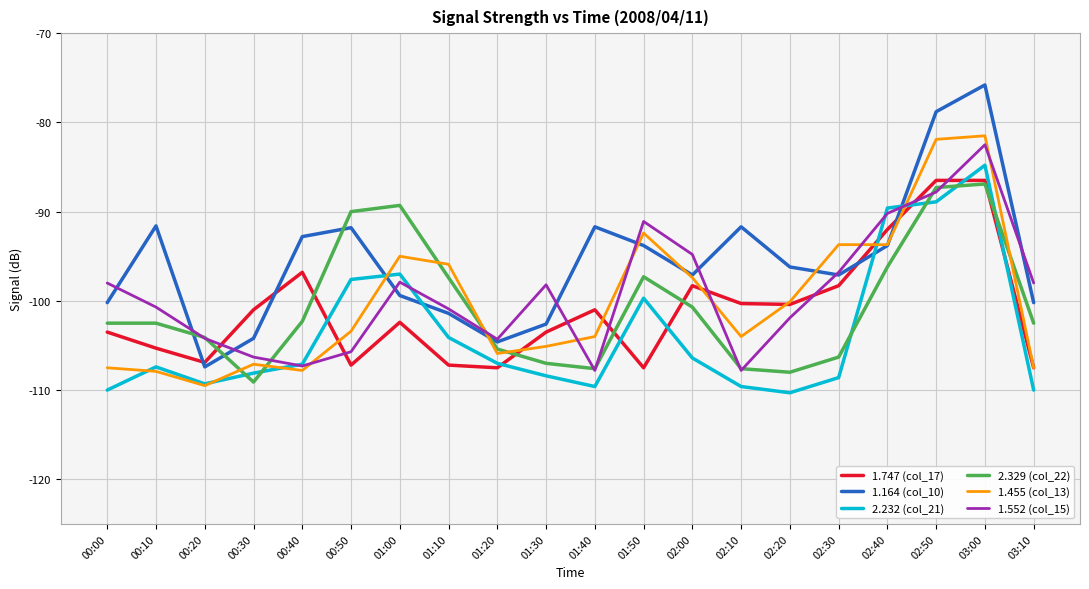

Which series changed the most between 01:00 and 01:30?

2.329 (col_22)